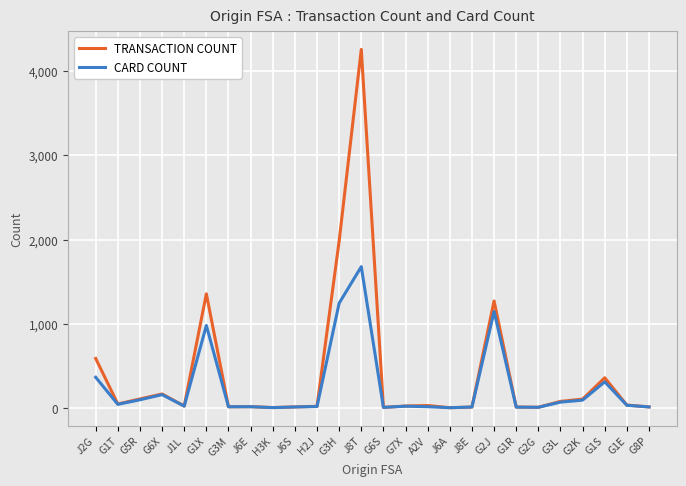

Which series has the largest total across all categories?

TRANSACTION COUNT